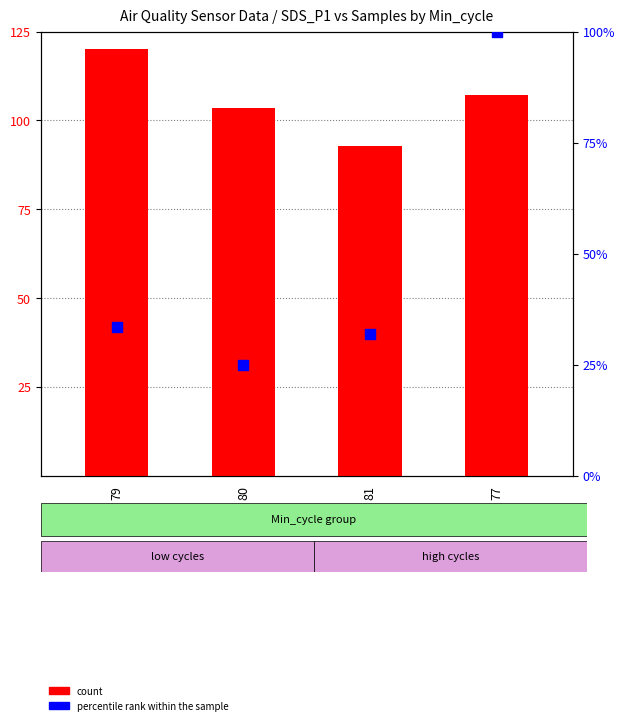

At how many categories does at least one series exceed 114?

1